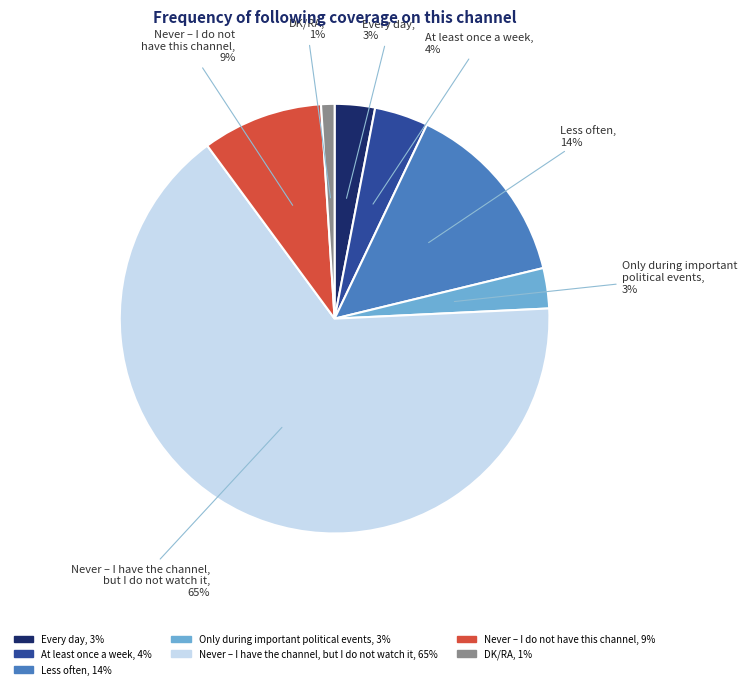

Is it true that Never – I have the channel,
but I do not watch it is 56% of the pie?

False